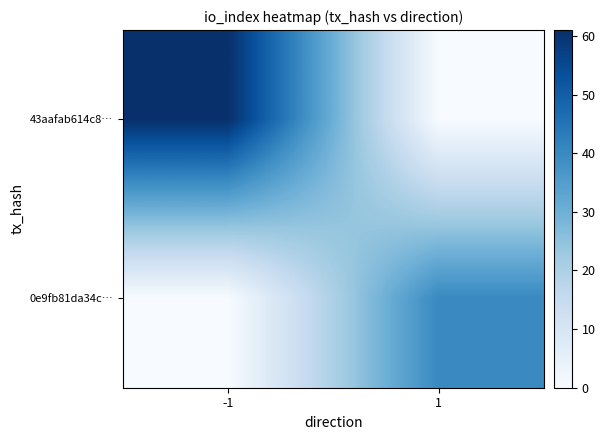

At which category is the sum across all series the highest?

-1